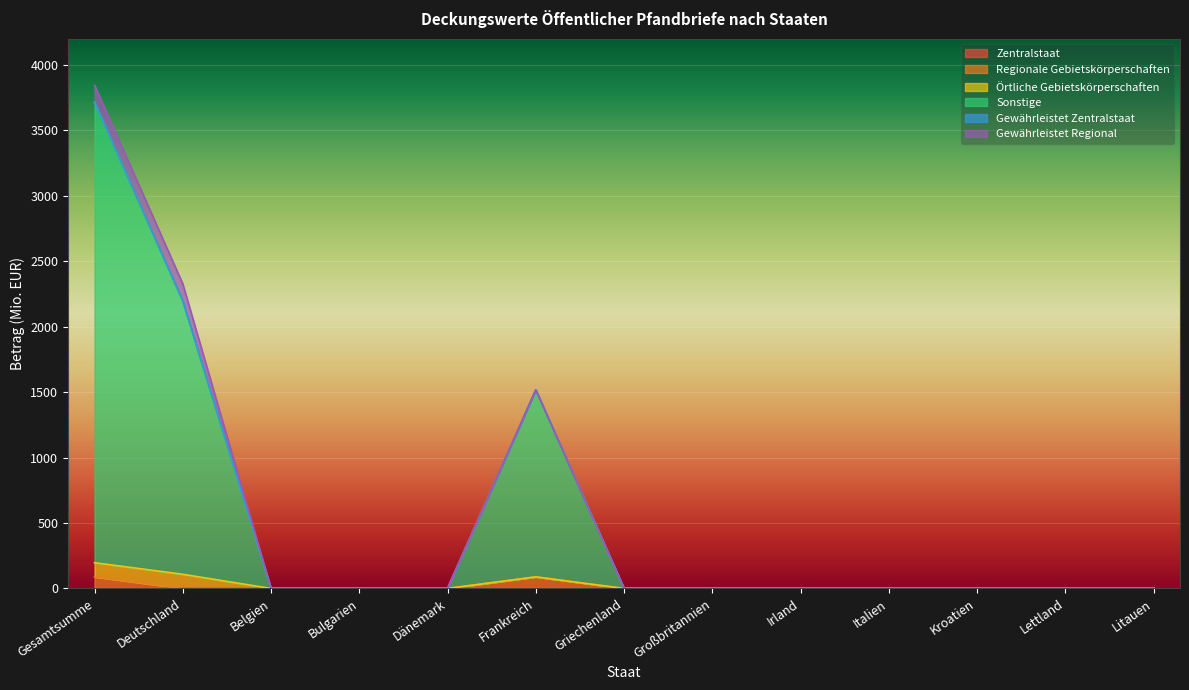

True or false: Regionale Gebietskörperschaften and Sonstige intersect in this chart.

False